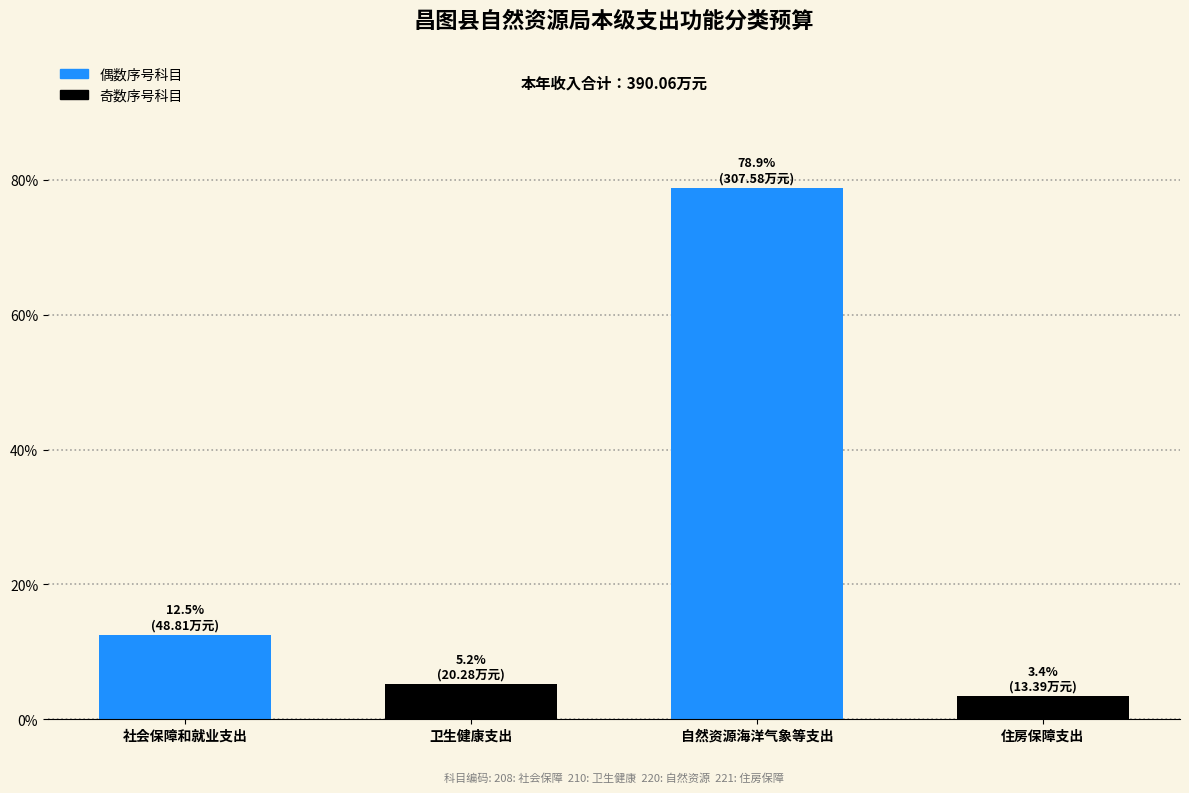

Reading left to right, extract all data points from this chart.

12.5	5.2	78.9	3.4